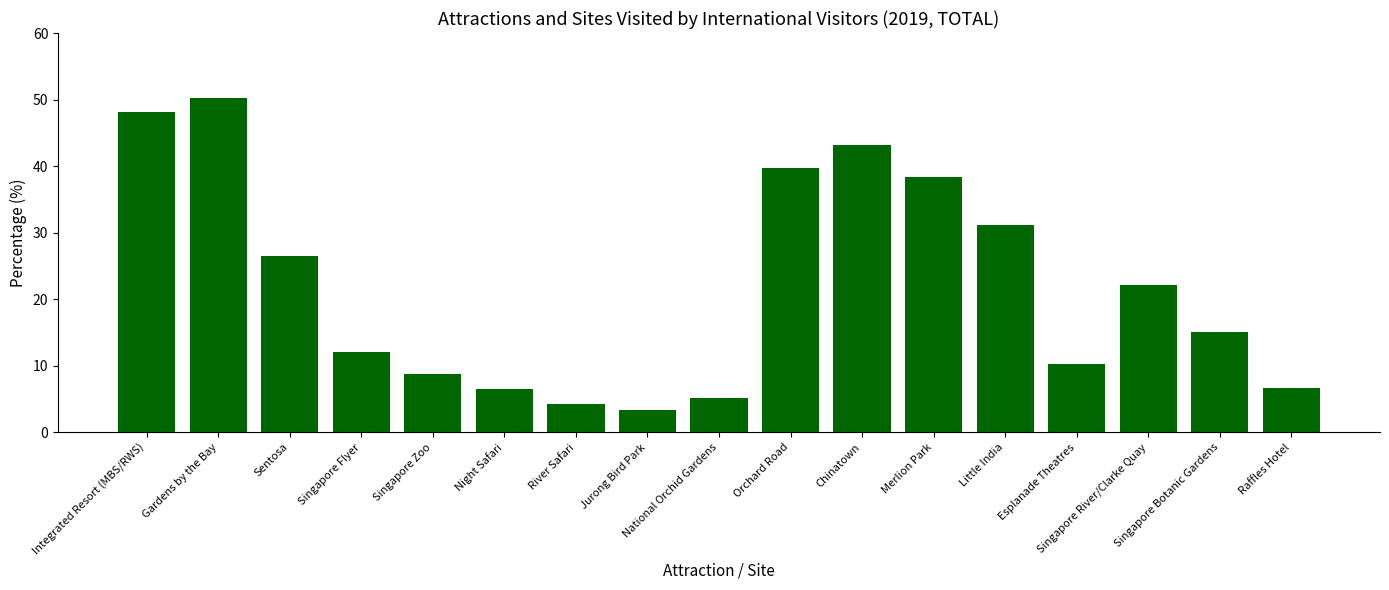

What is the label of the 3rd bar from the left?

Sentosa